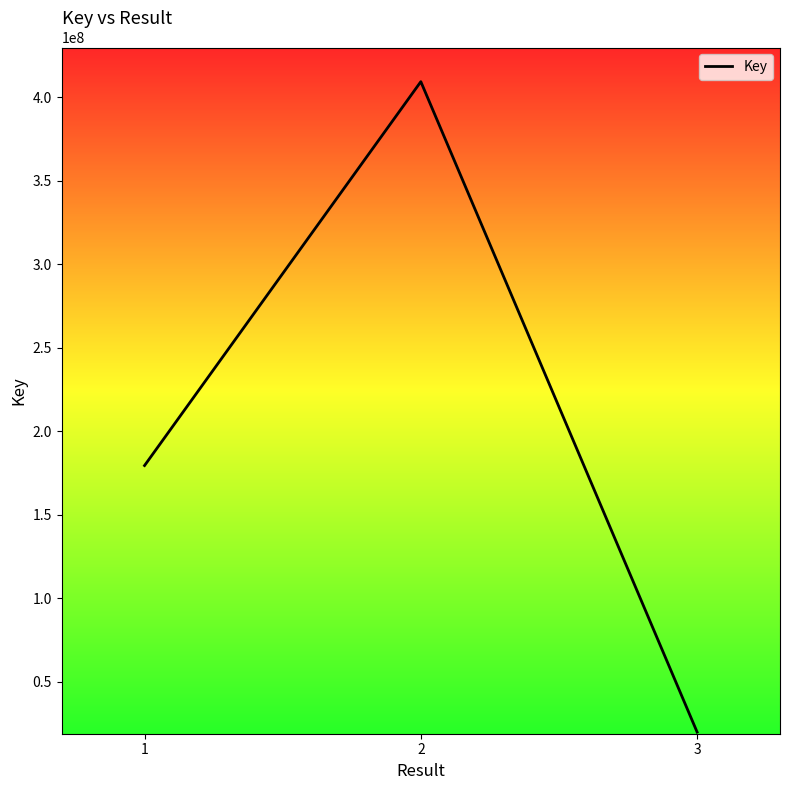

Is it true that the value at 3 is 19742785?

True